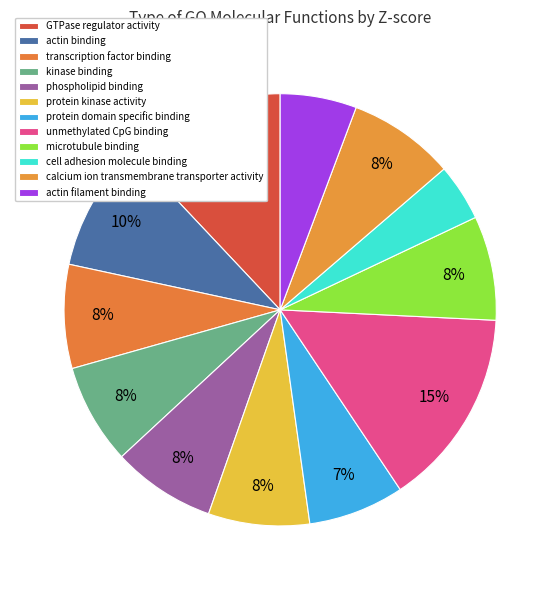

Count the number of slices in the pie.

12